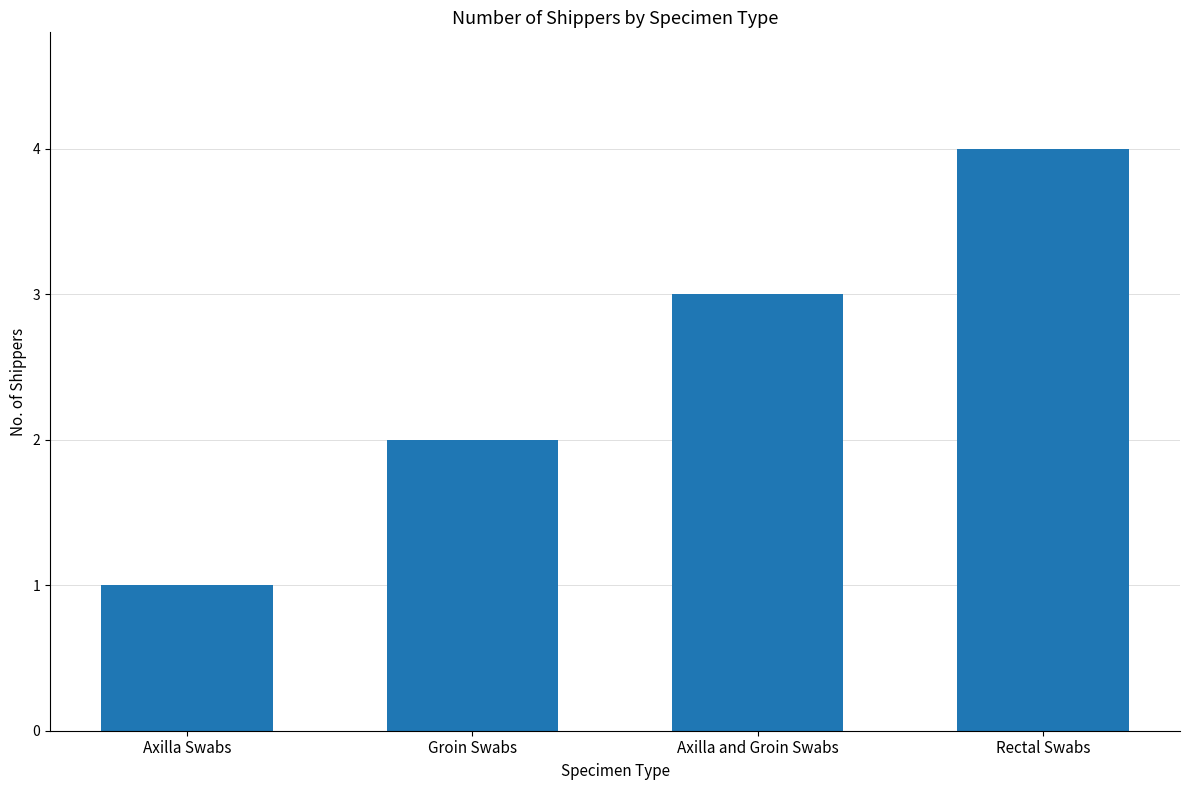

Does the chart contain any negative values?

No